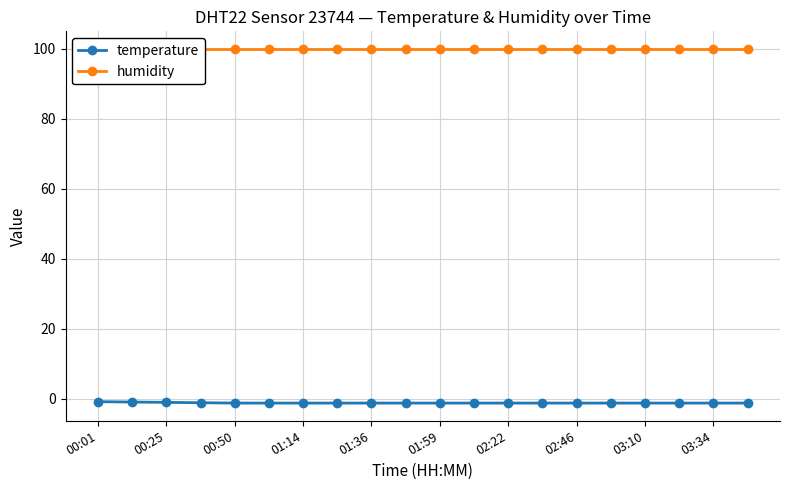

Is it true that temperature equals -1.3 at 01:14?

True